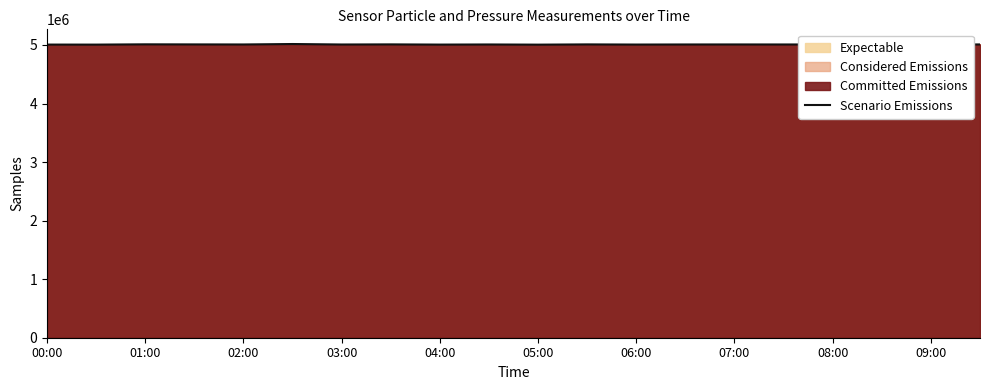

The Scenario Emissions series shows 2925263 at 06:00. True or false?

False